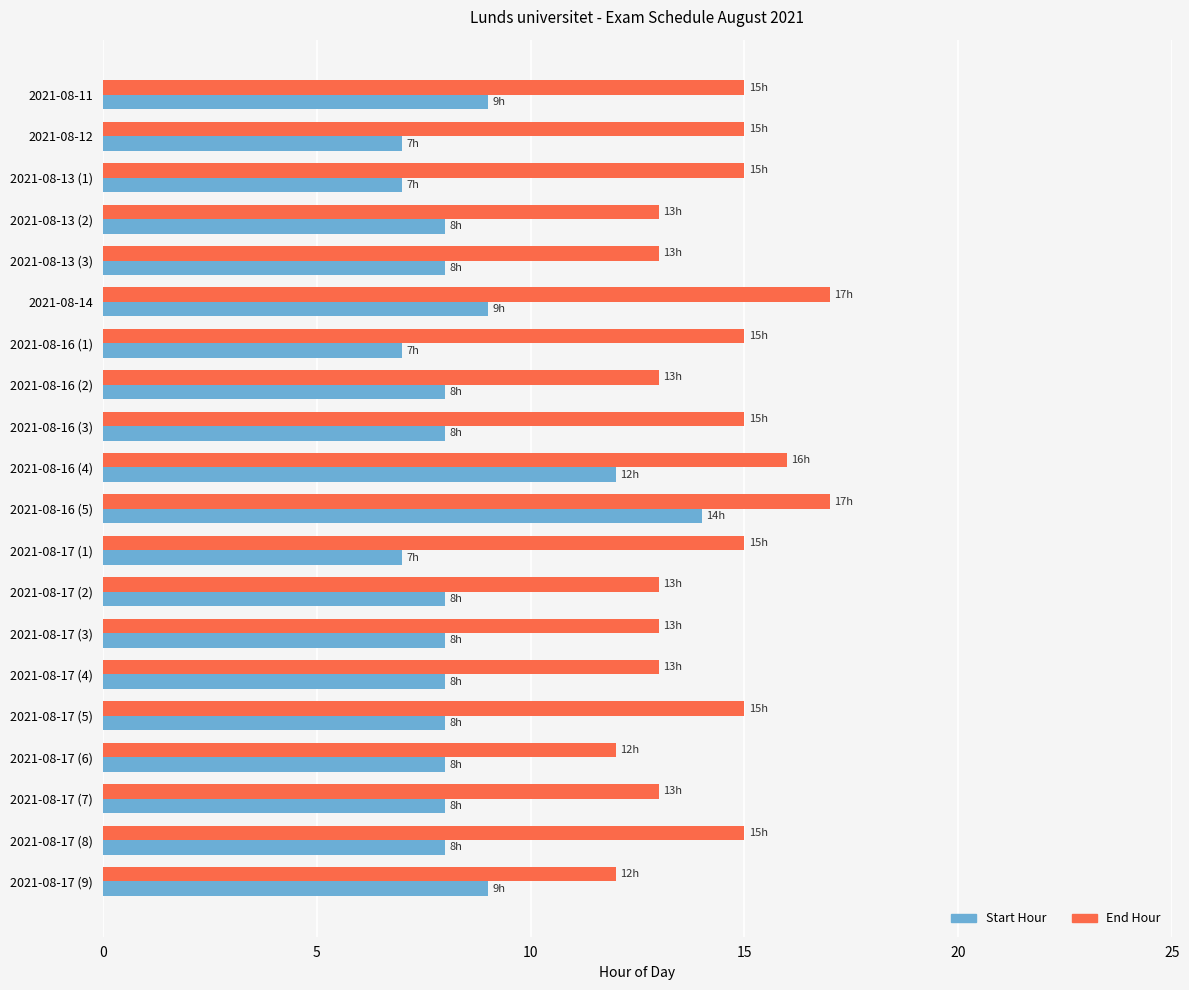

Rank the series by their average value, from highest to lowest.

End Hour, Start Hour